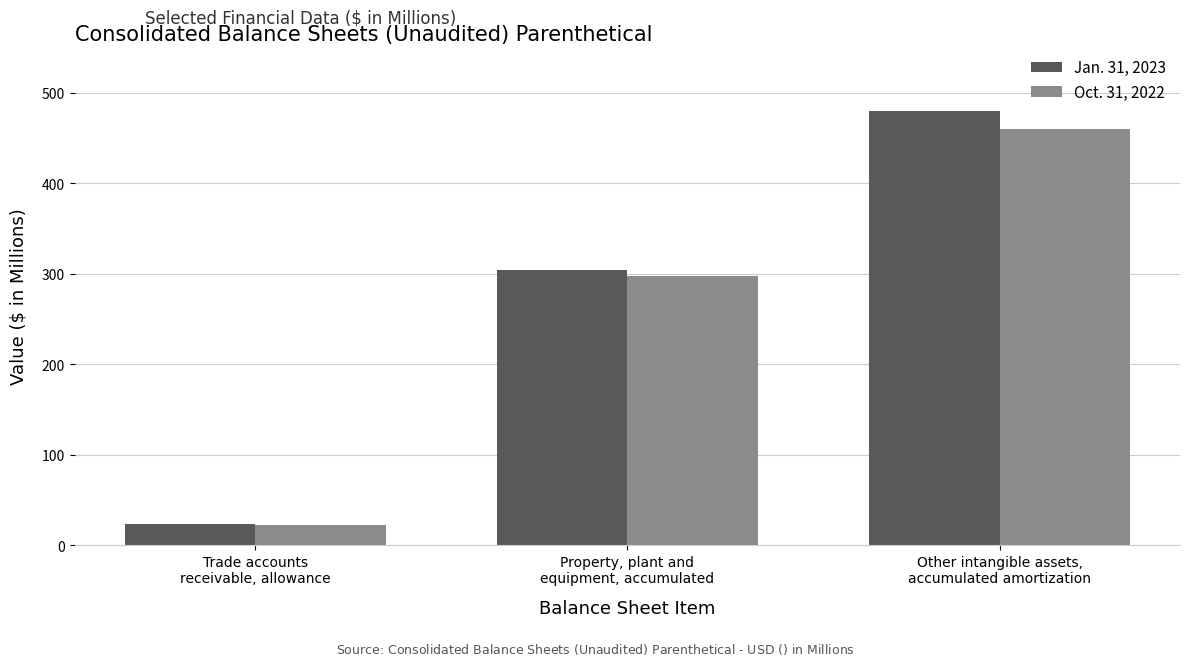

At which label does Oct. 31, 2022 reach its peak?

Other intangible assets,
accumulated amortization